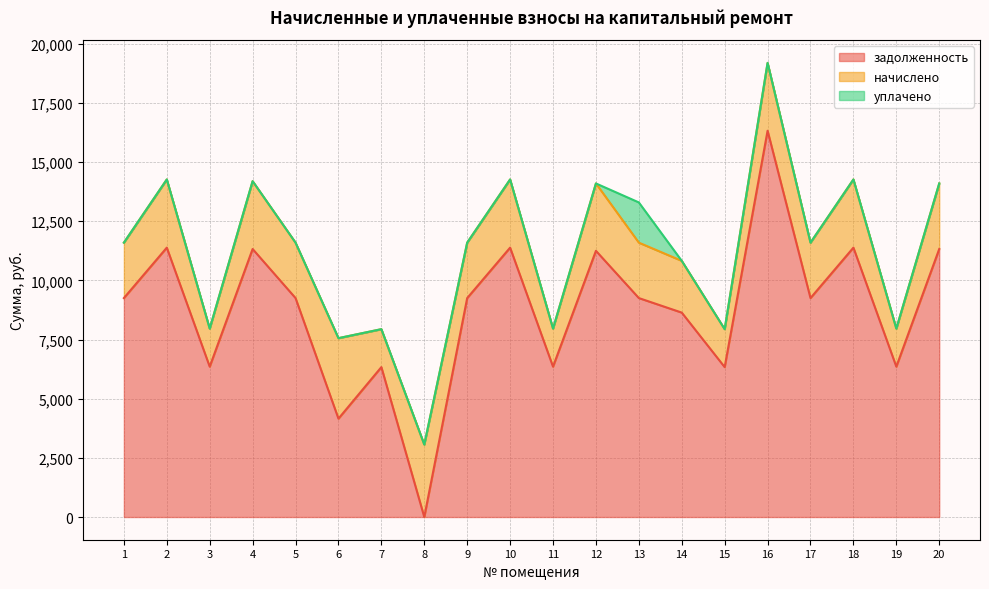

Is the value of уплачено at 7 greater than the value of задолженность at 8?

No